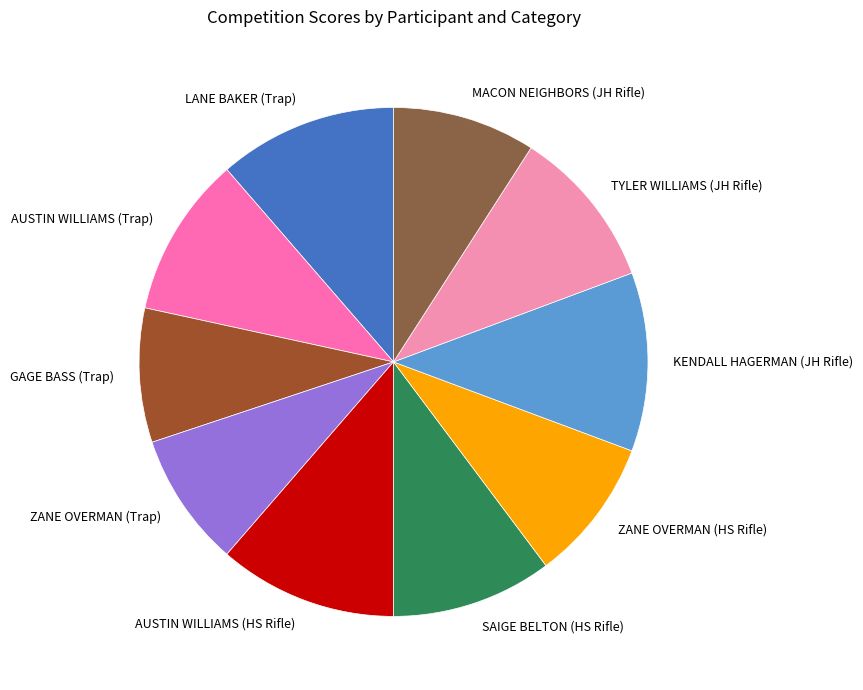

What is the ratio of the value at ZANE OVERMAN (HS Rifle) to the value at SAIGE BELTON (HS Rifle)?

0.9